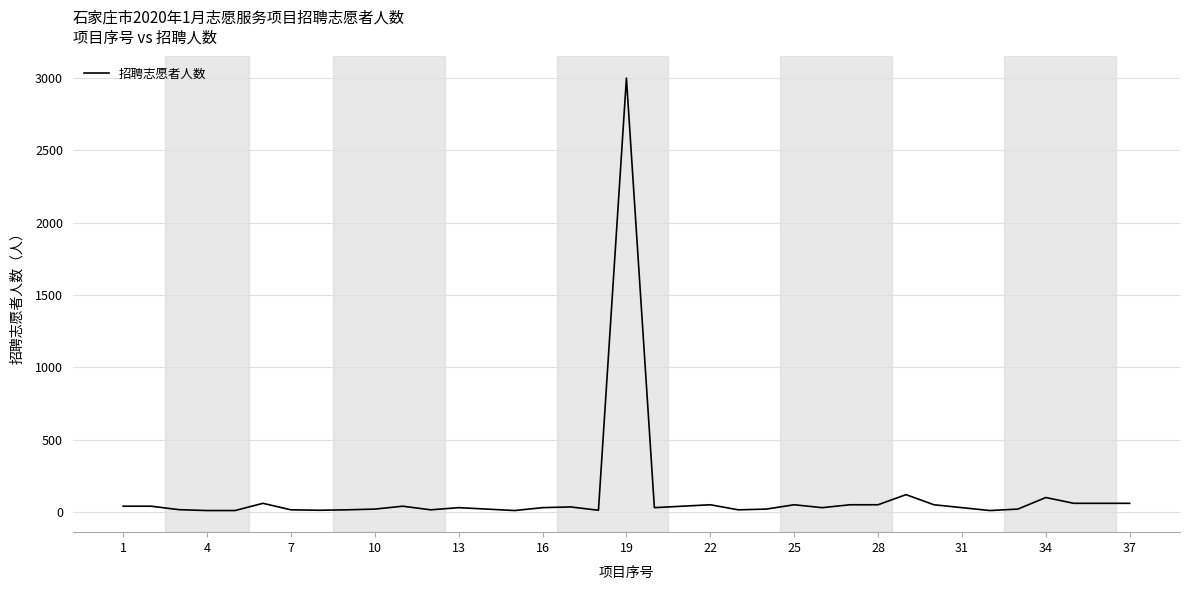

What is the difference between the maximum and minimum values?

2990